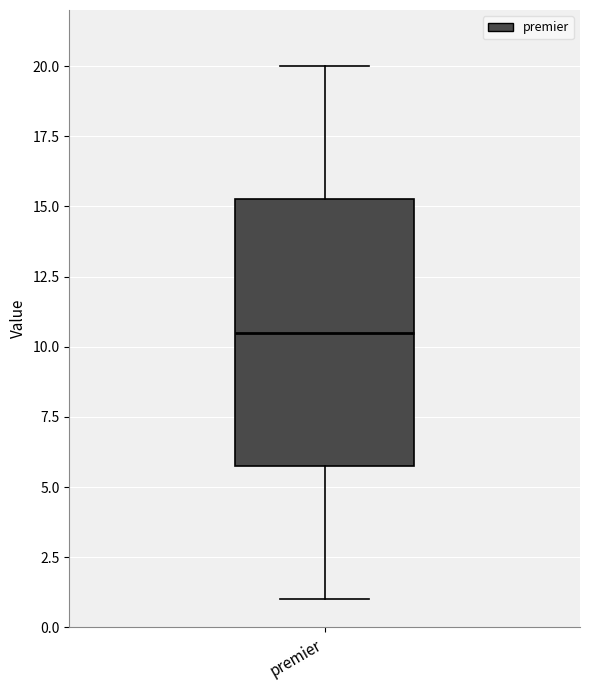

Transcribe this box plot: give where the median line is, the range the box spans, and where the two whiskers end, as read against the y-axis. The values are not printed on the chart, so give them approximately, as read against the axis.

median 10.5, box 6.0 to 15.5, whiskers 1.0 to 20.0